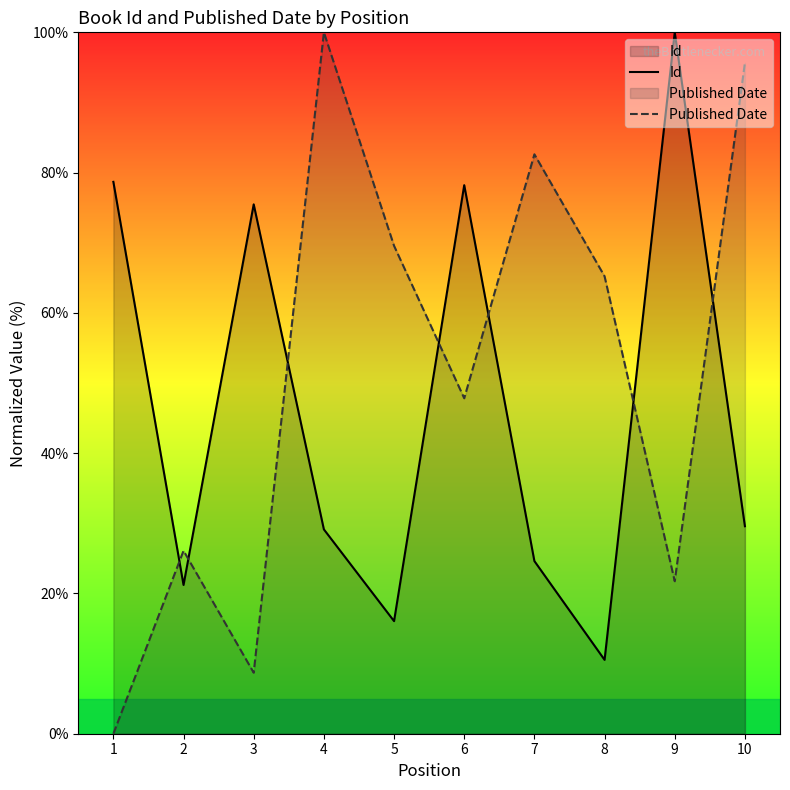

Which series has the largest total across all categories?

Published Date